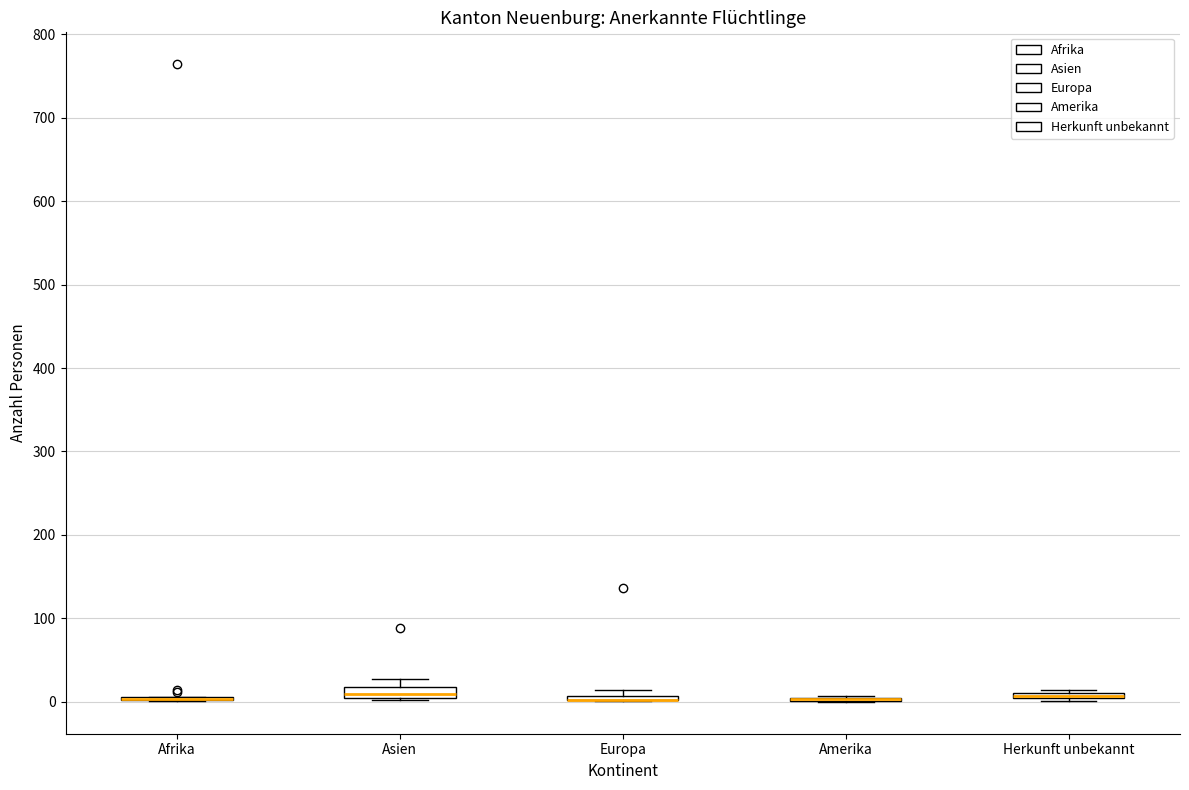

Where is the lower edge of the box for Asien on the y-axis? The values are not printed on the chart, so give them approximately, as read against the axis.

0